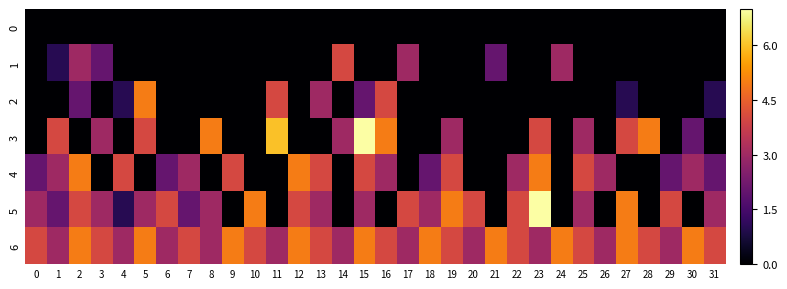

Rank the series by their maximum value, from highest to lowest.

3, 5, 2, 4, 6, 1, 0